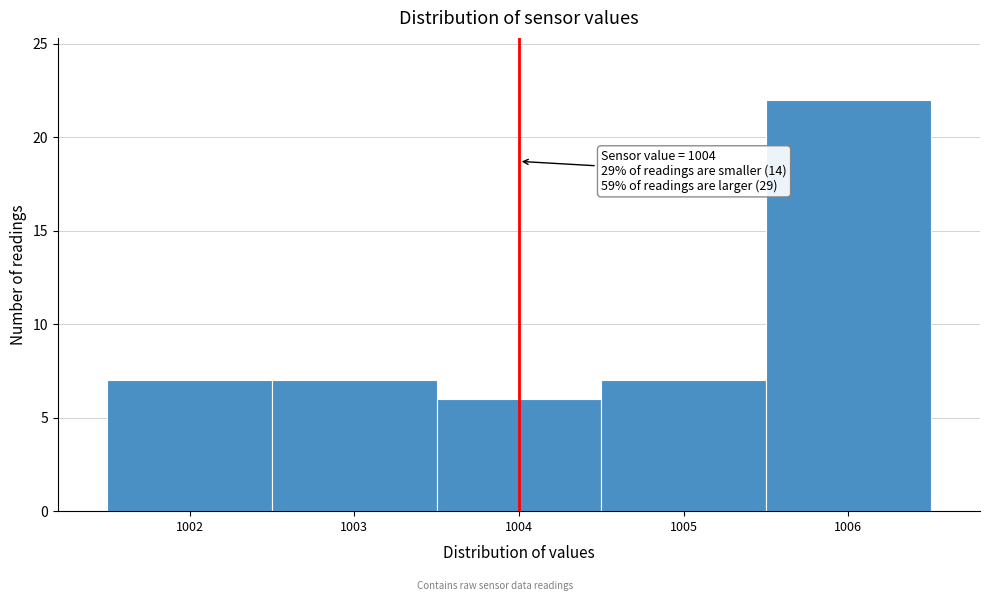

Over which range of the x-axis is the bar tallest?

1005.5 to 1006.5